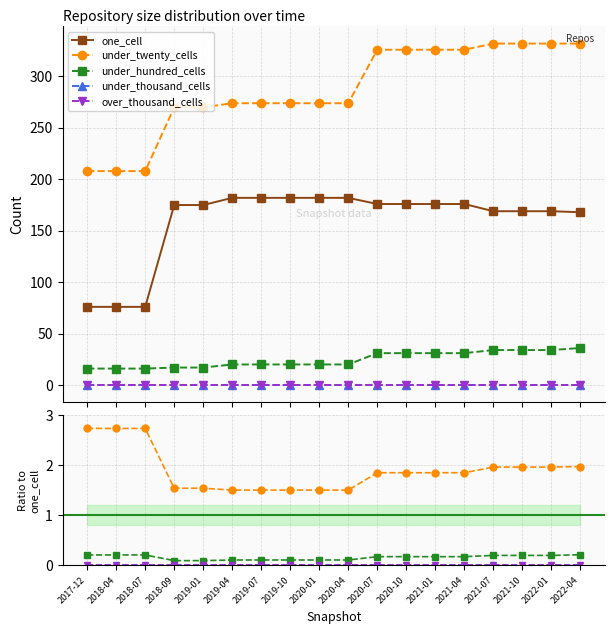

How many lines are shown in the chart?

5